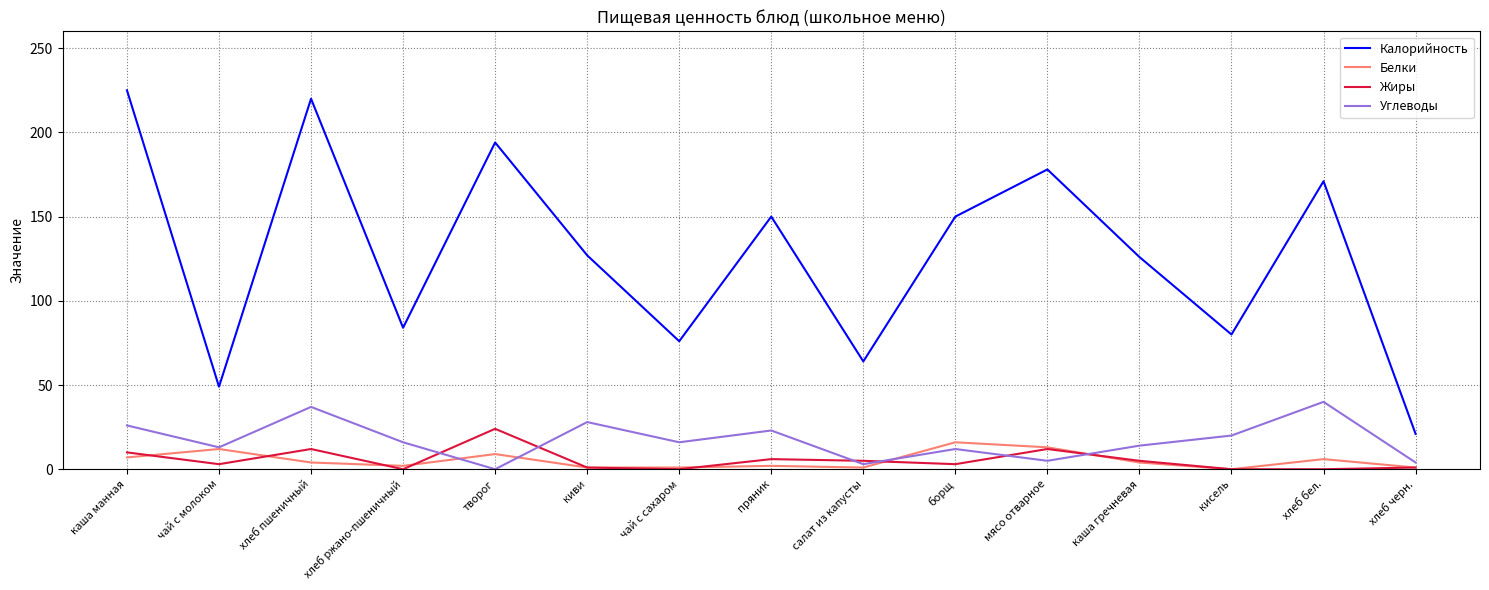

Is the value of Белки at каша манная greater than the value of Калорийность at хлеб ржано-пшеничный?

No